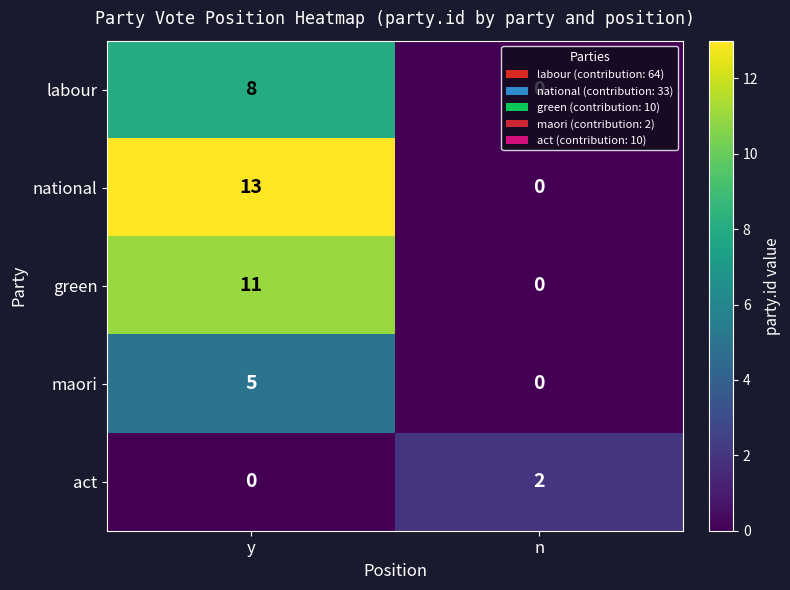

What is the sum of all green values?

11